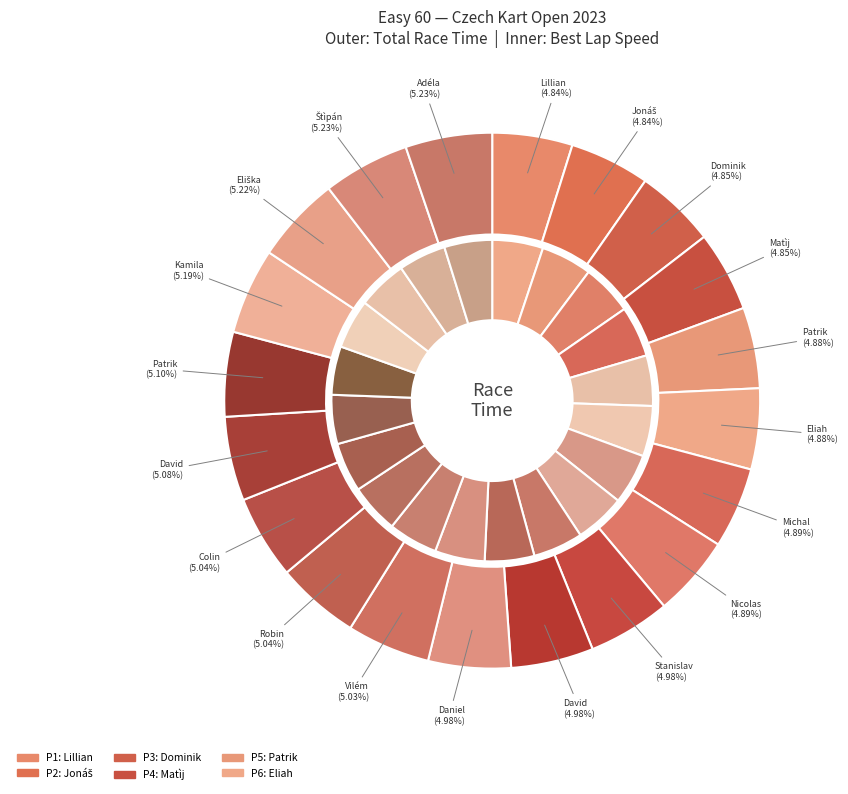

What is the ratio of the value at Dominik Jirák to the value at Lillian Rolencova?

1.0